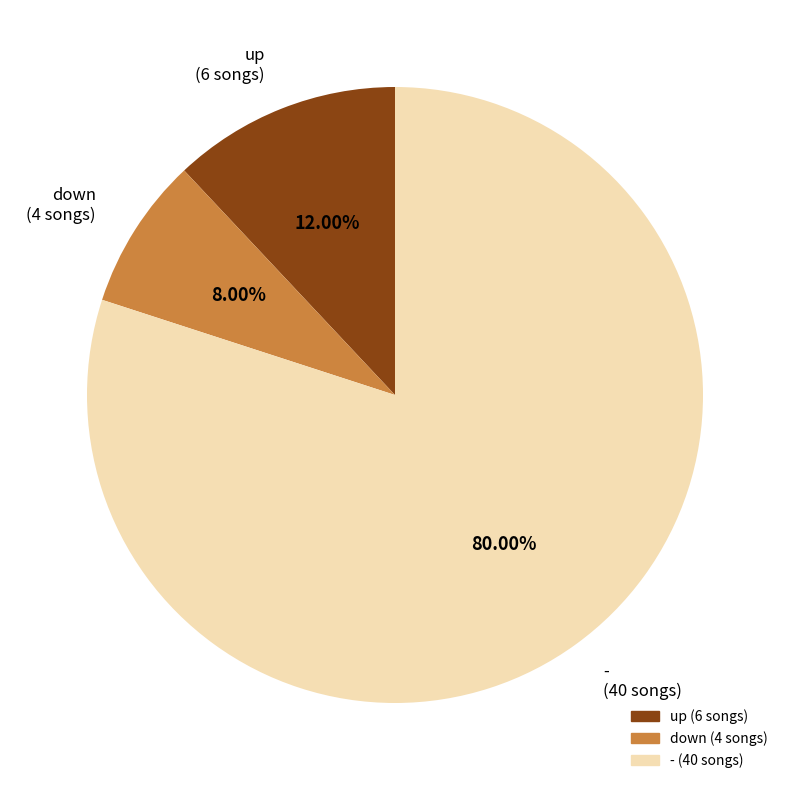

What is the ratio of the value at up (6 songs) to the value at down (4 songs)?

1.5